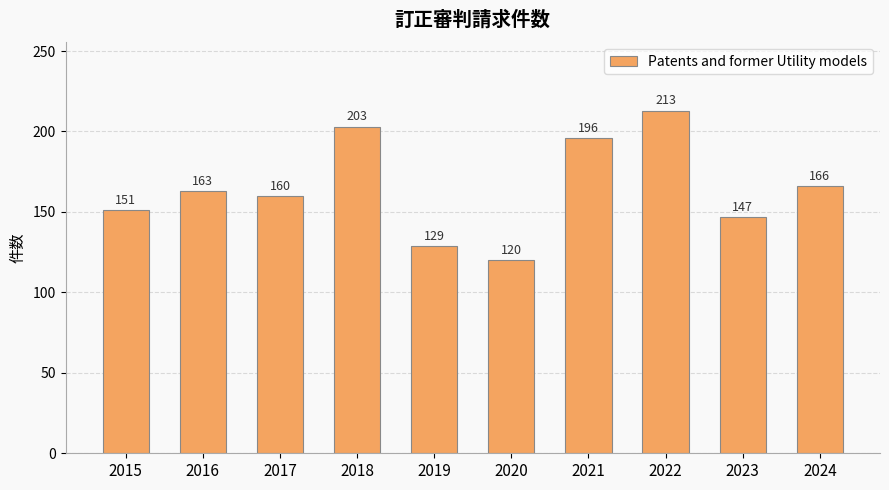

The value at 2016 is 234. True or false?

False